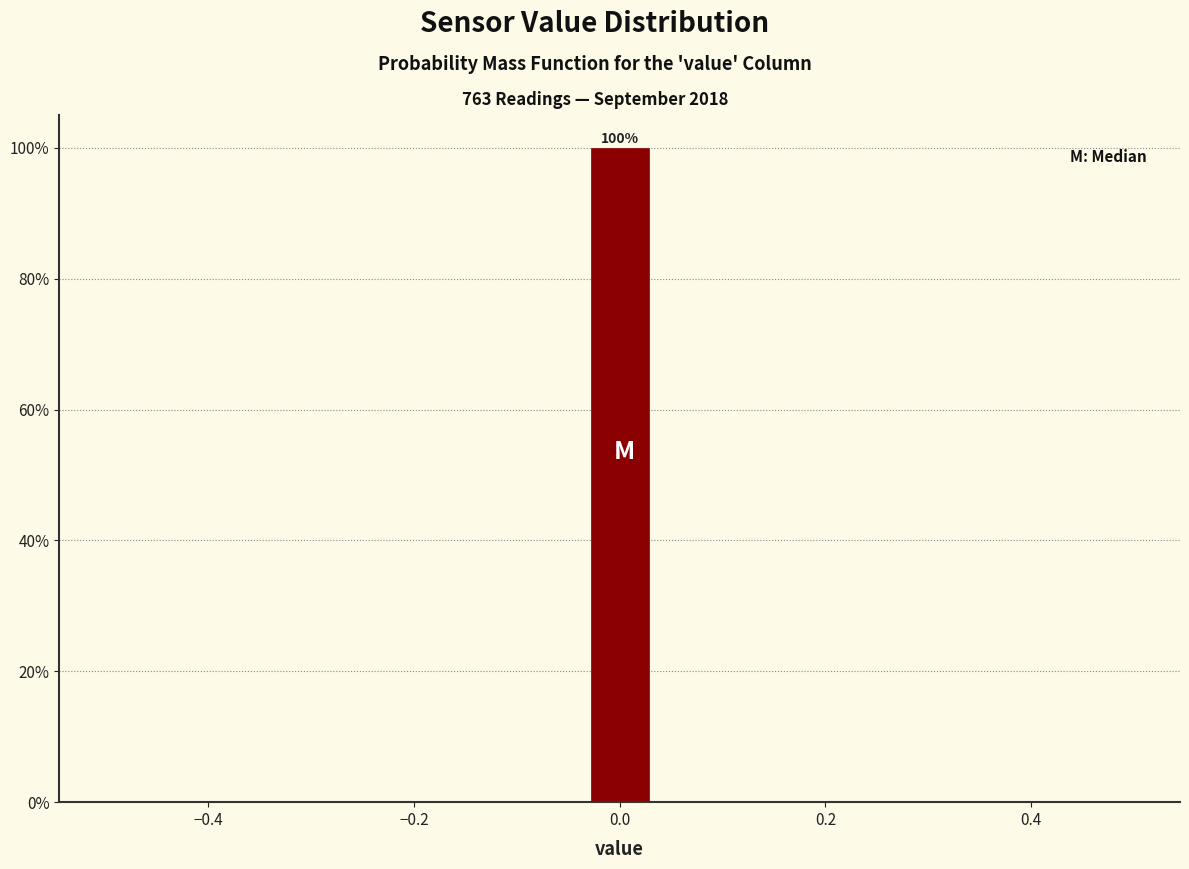

Around what value on the x-axis is the tallest bar? Give the approximate position of its centre, as read against the axis.

0.00